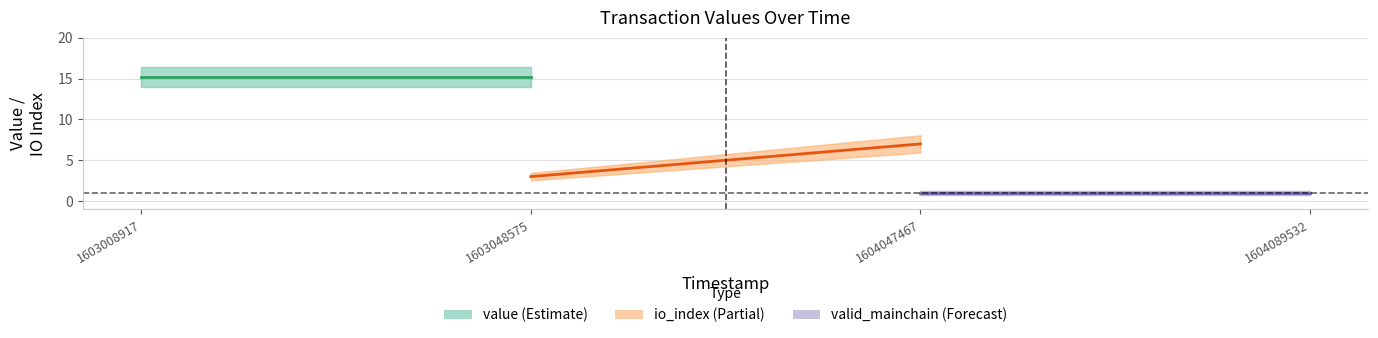

Is the value of valid_mainchain at 1603048575 greater than the value of value at 1603048575?

No